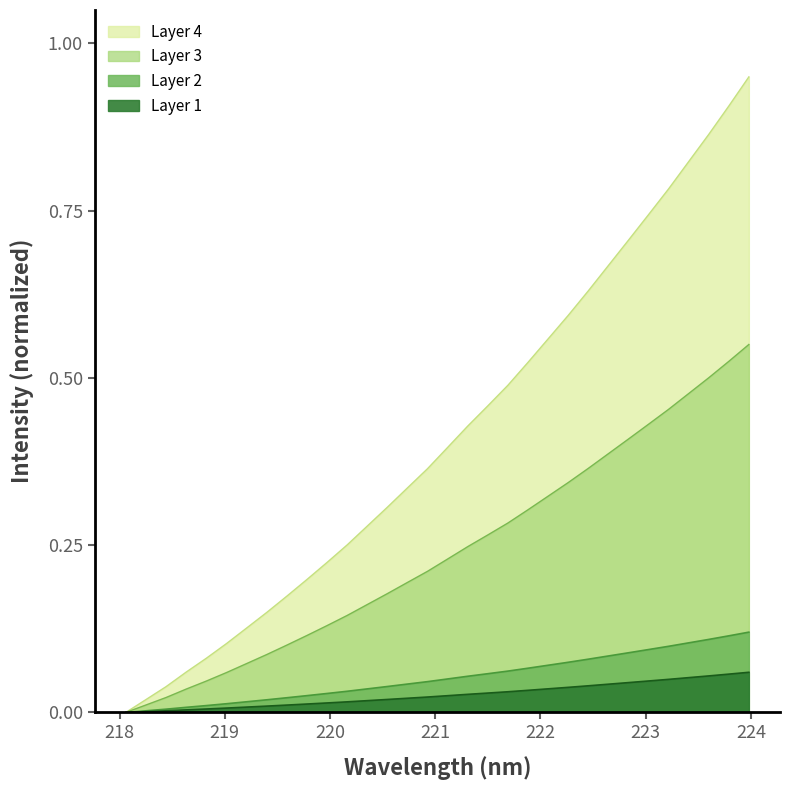

Reading right to left, transcribe all the data shown in this chart.

0.9	0.9	0.9	0.8	0.8	0.7	0.7	0.7	0.6	0.6	0.6	0.5	0.5	0.5	0.4	0.4	0.4	0.3	0.3	0.3	0.3	0.2	0.2	0.2	0.1	0.1	0.1	0.1	0.1	0.0	0.0	0.0